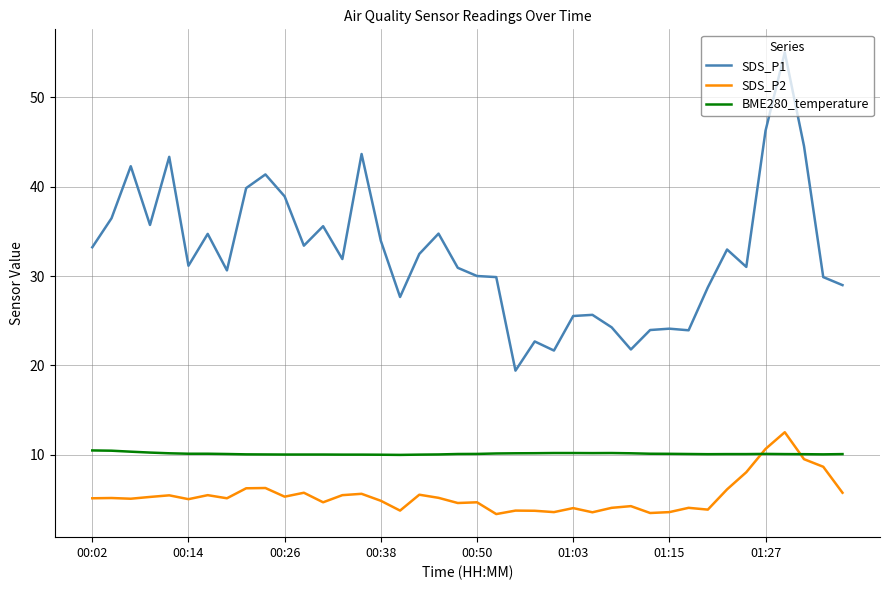

Rank the series by their average value, from highest to lowest.

SDS_P1, BME280_temperature, SDS_P2